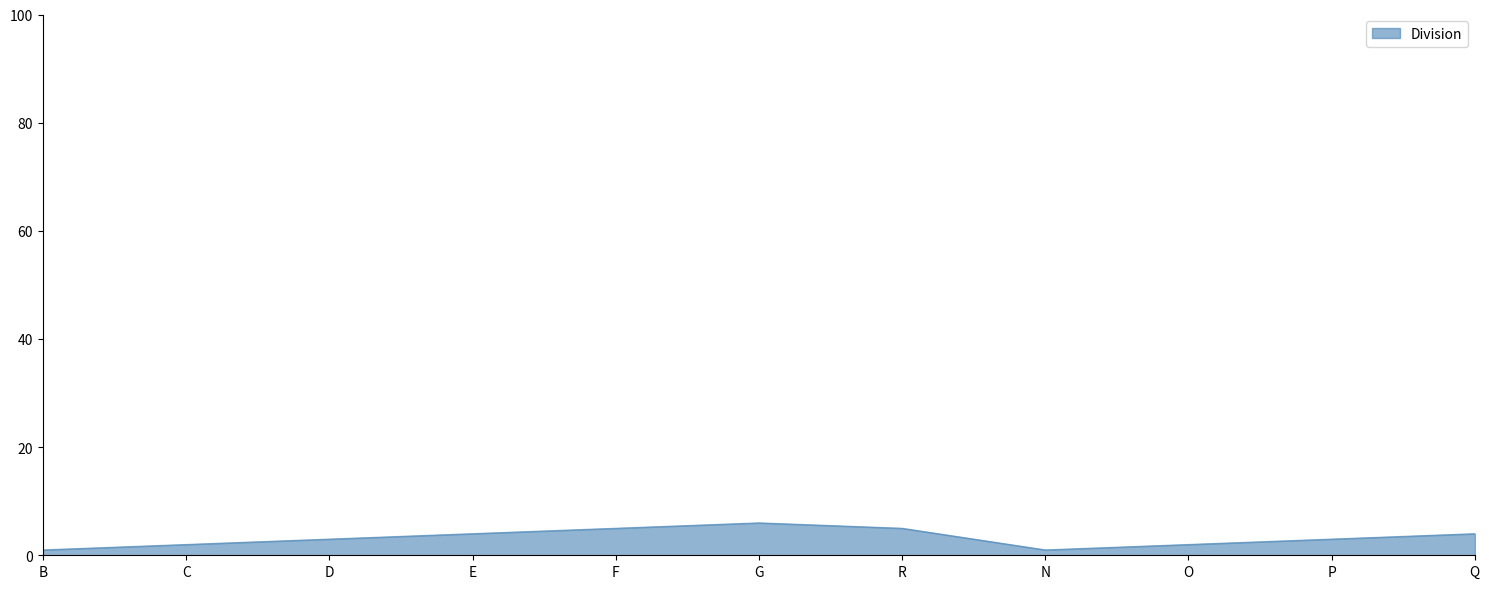

At which category does the chart reach its peak across all series?

G